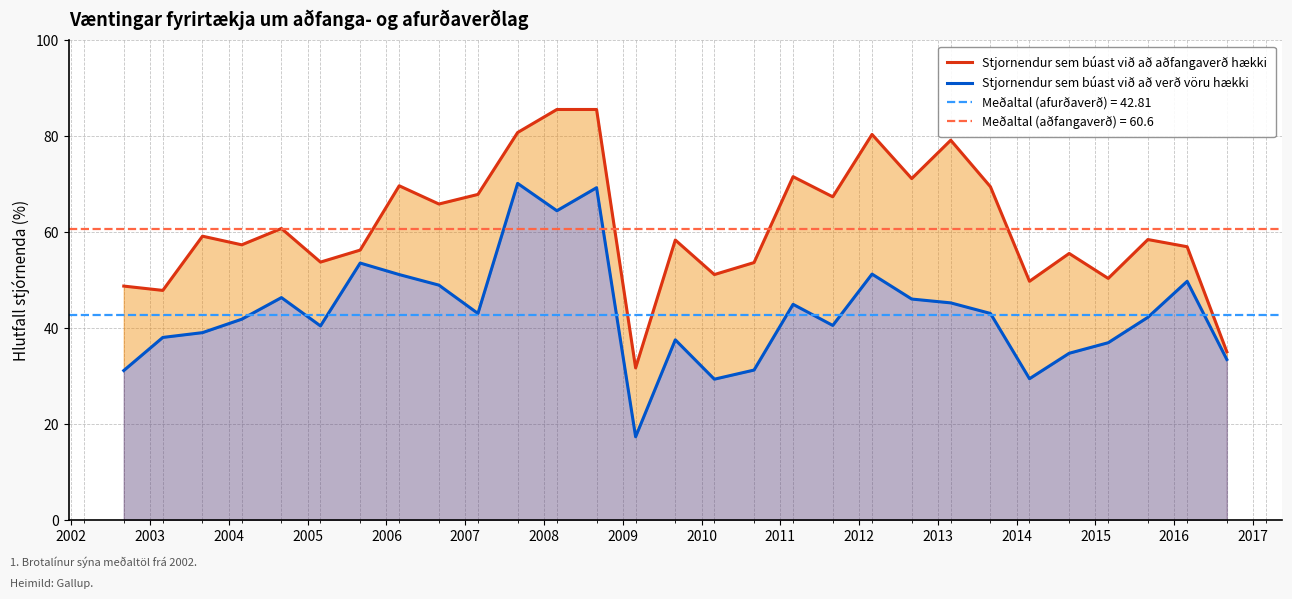

True or false: Stjornendur sem búast við að verð vöru hækki has more than 1 interior local peaks.

True